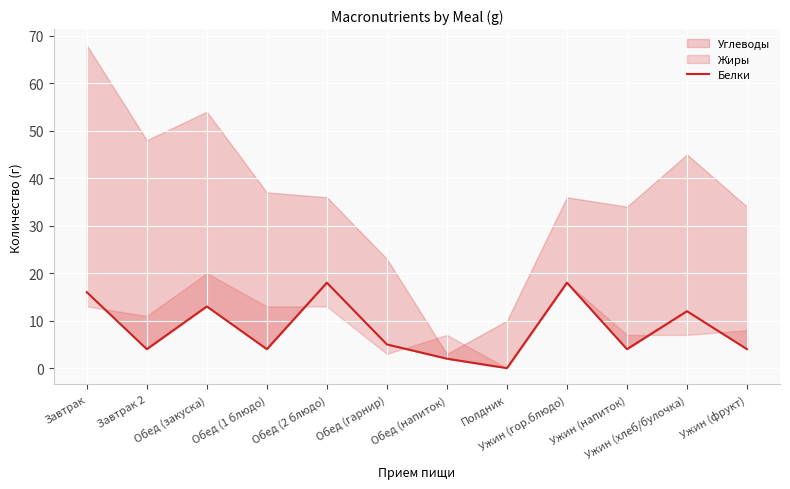

The value at Ужин (гор.блюдо) is 18. True or false?

True